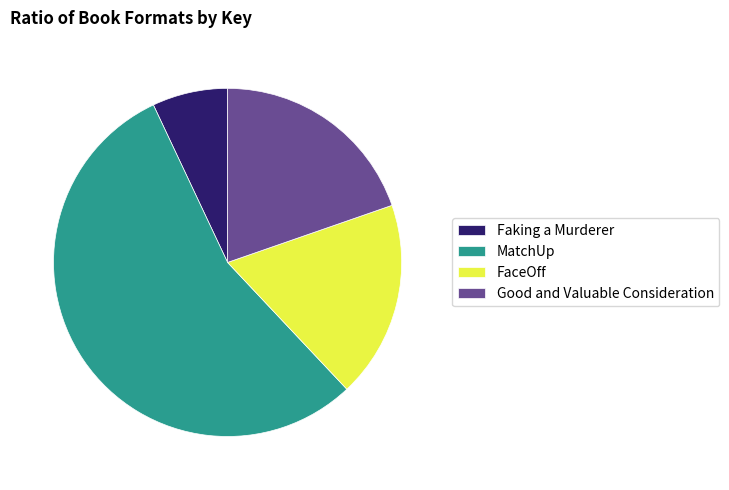

Does any single category account for the majority?

Yes